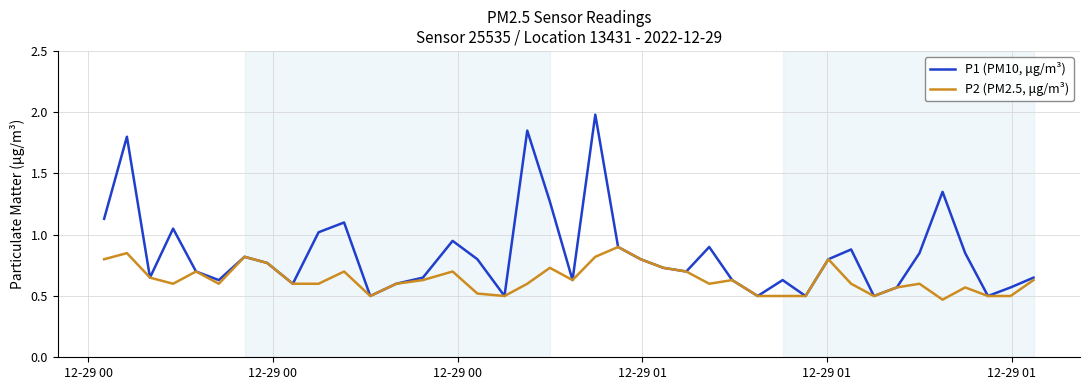

What is the maximum value for P1 (PM10, μg/m³)?

2.0